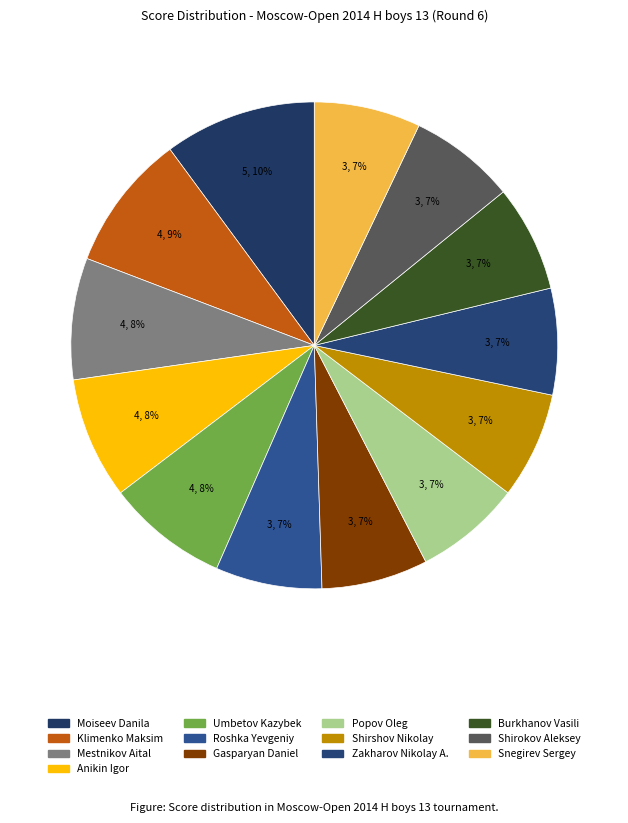

What is the largest slice in the pie chart?

Moiseev Danila